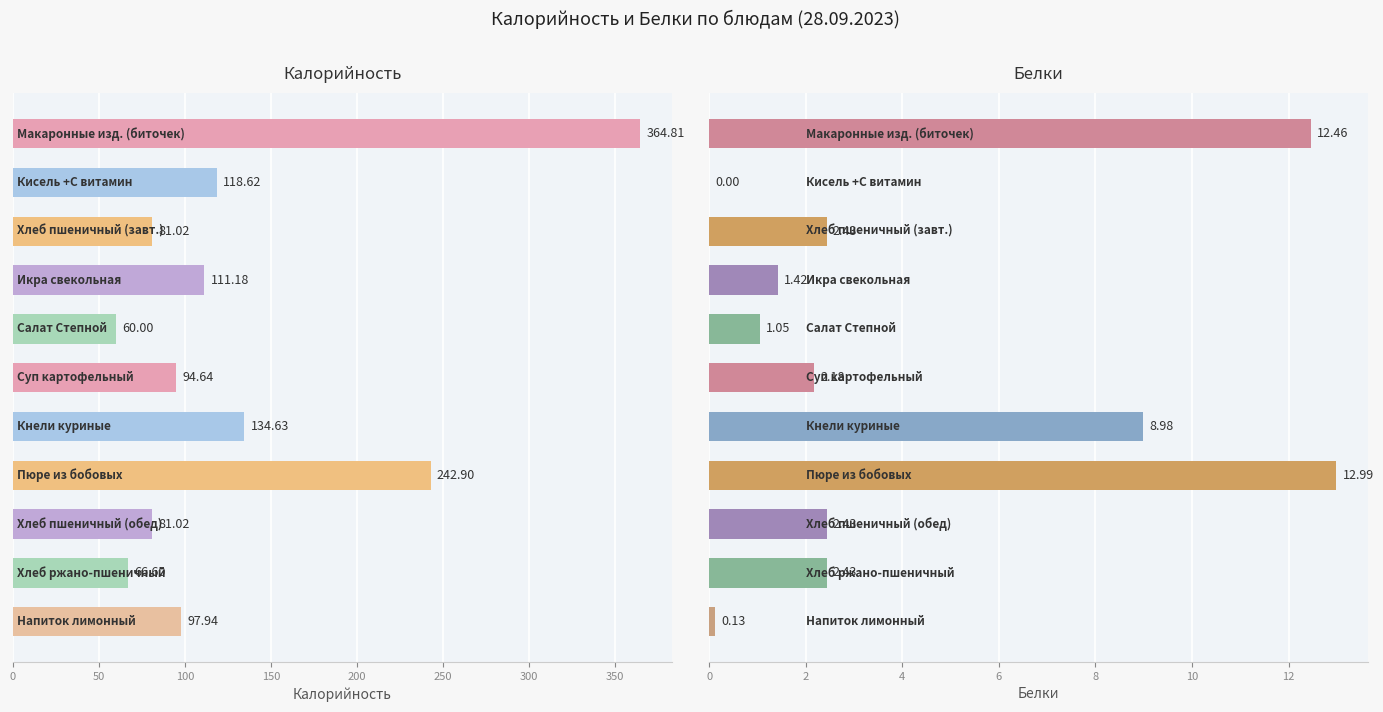

Does the chart contain stacked bars?

No